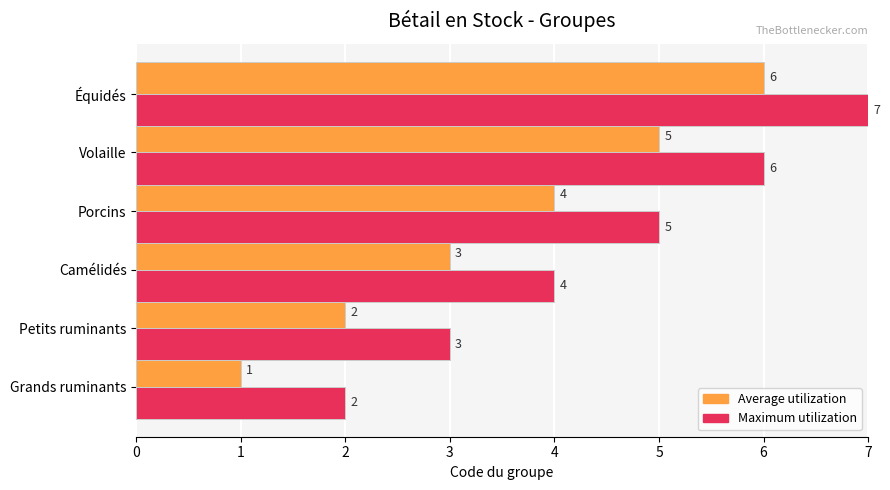

At Porcins, list the series in order from largest to smallest.

Maximum utilization, Average utilization